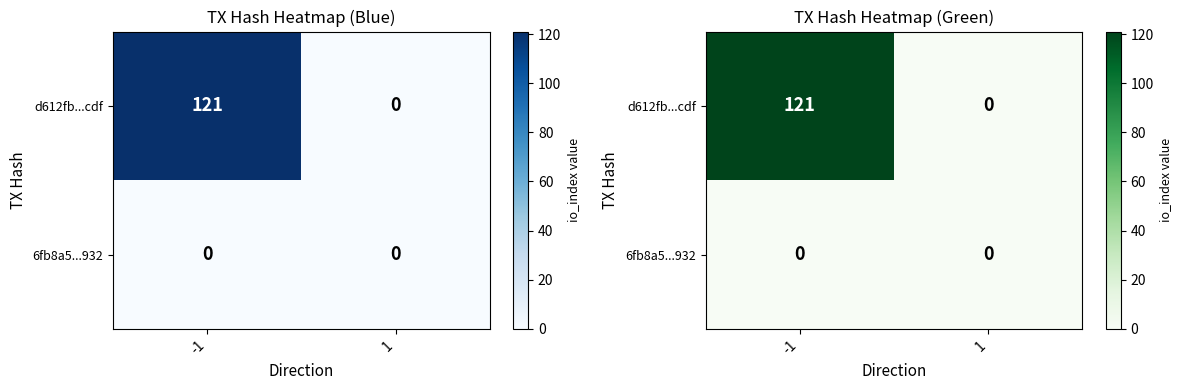

Which series has the largest total across all categories?

d612fb...cdf